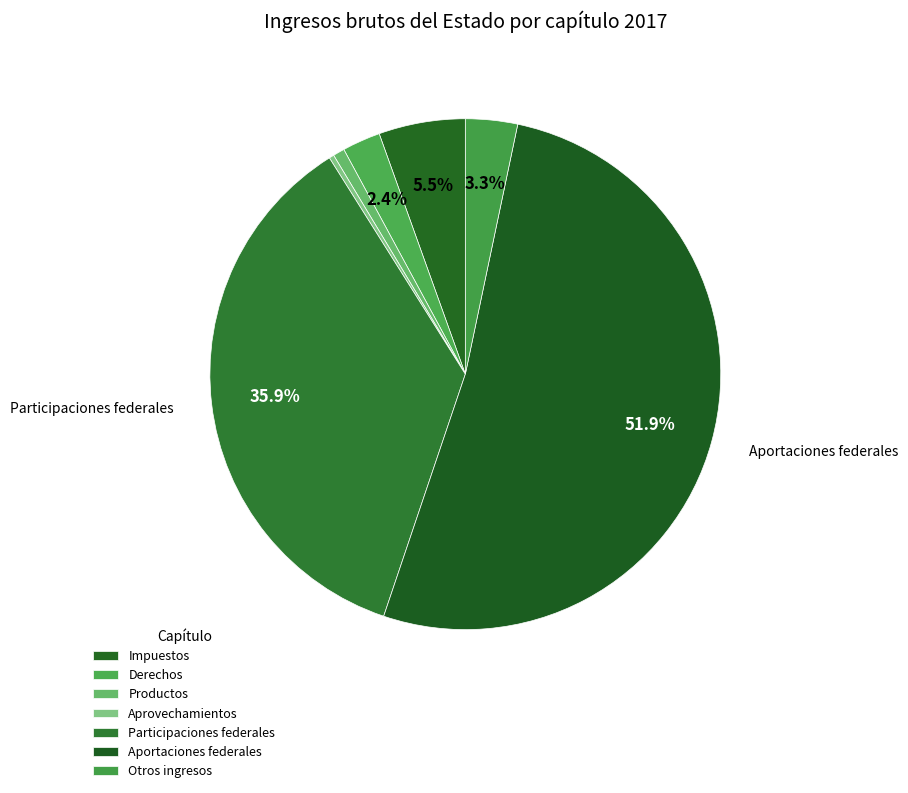

Is Otros ingresos the majority of the pie?

No